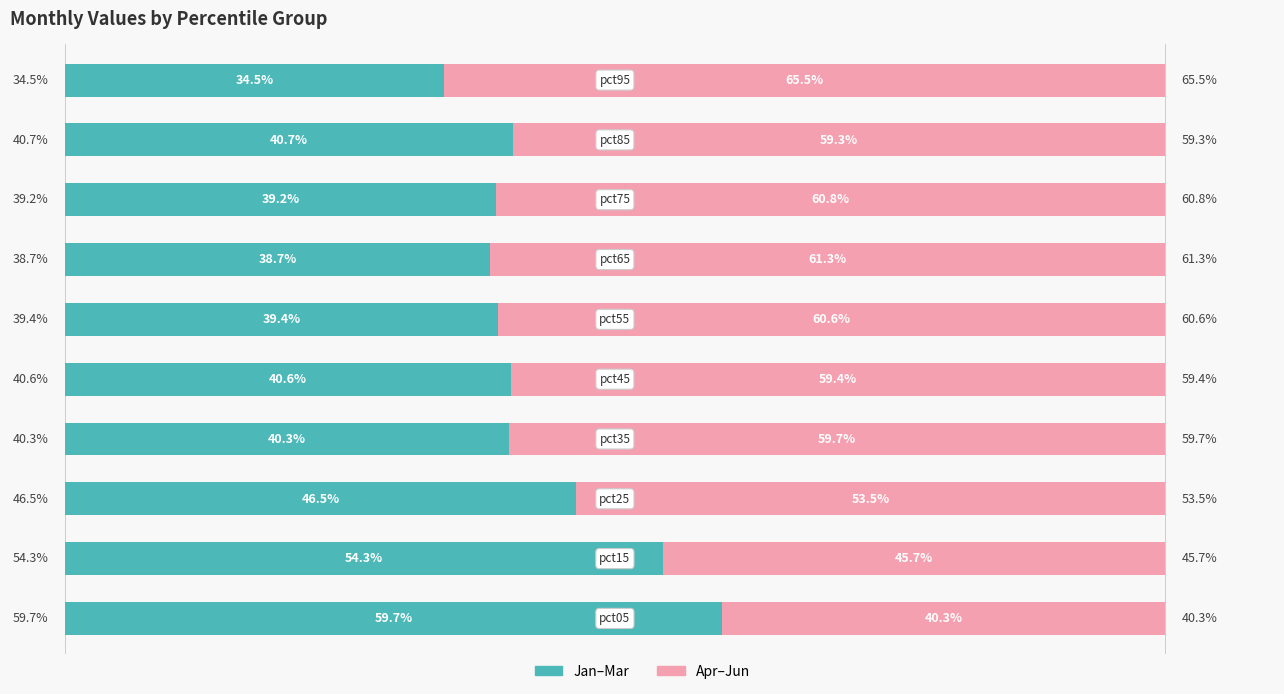

What is the difference between the maximum and minimum values in the Jan–Mar series?

25.2